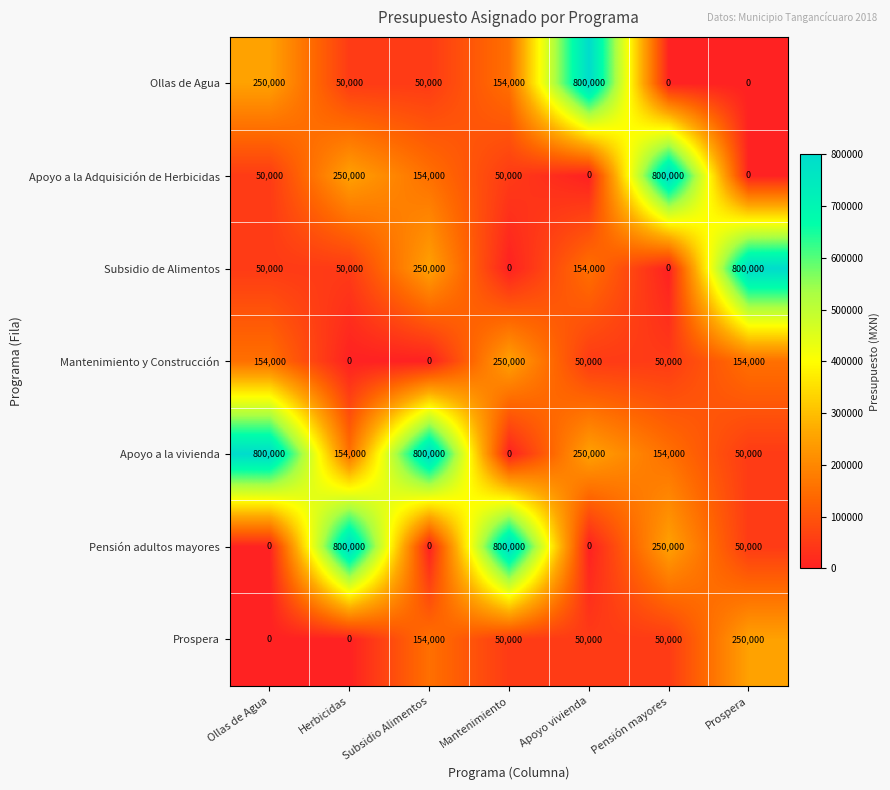

Is it true that Mantenimiento y Construcción equals 72257 at Apoyo vivienda?

False